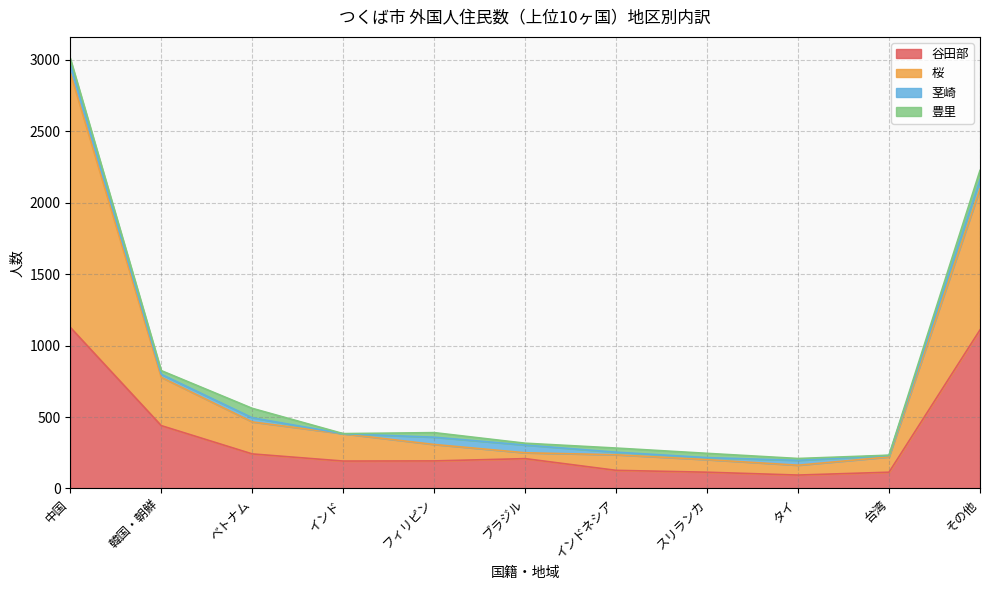

What is the label of the 6th point from the left?

ブラジル